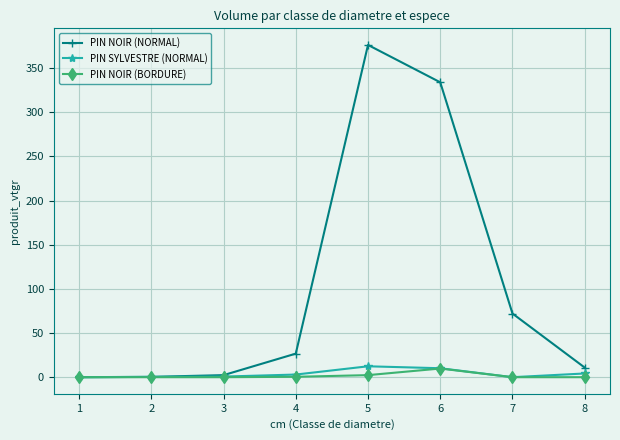

Which category has the highest value in the PIN NOIR (BORDURE) series?

6